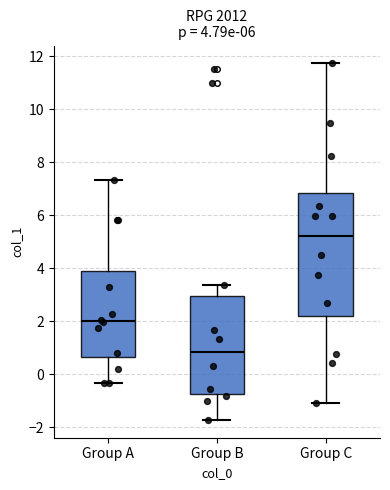

Which box has the highest median line?

Group C